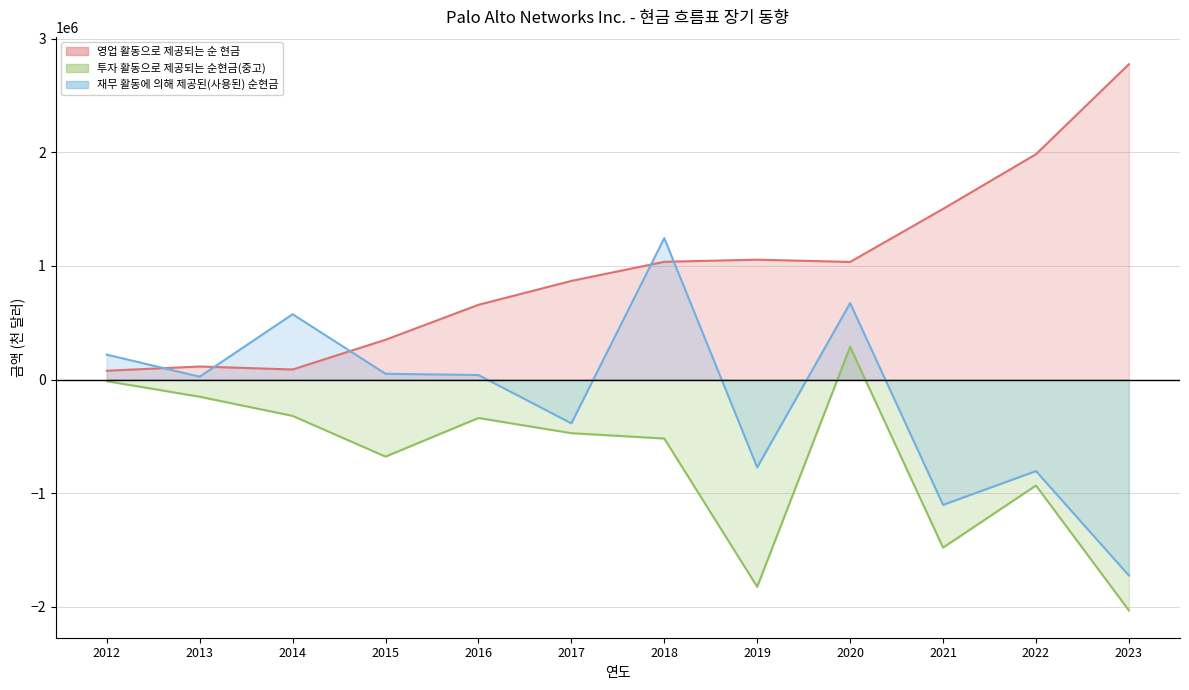

Between 2015 and 2023, which is larger?

2023